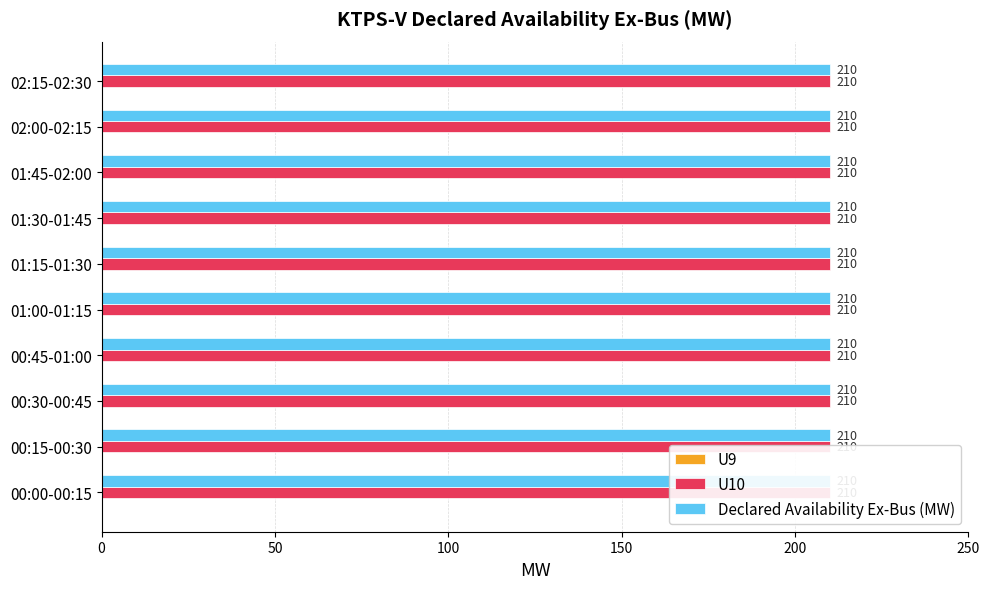

At which label is Declared Availability Ex-Bus (MW) closest to 210?

00:00-00:15